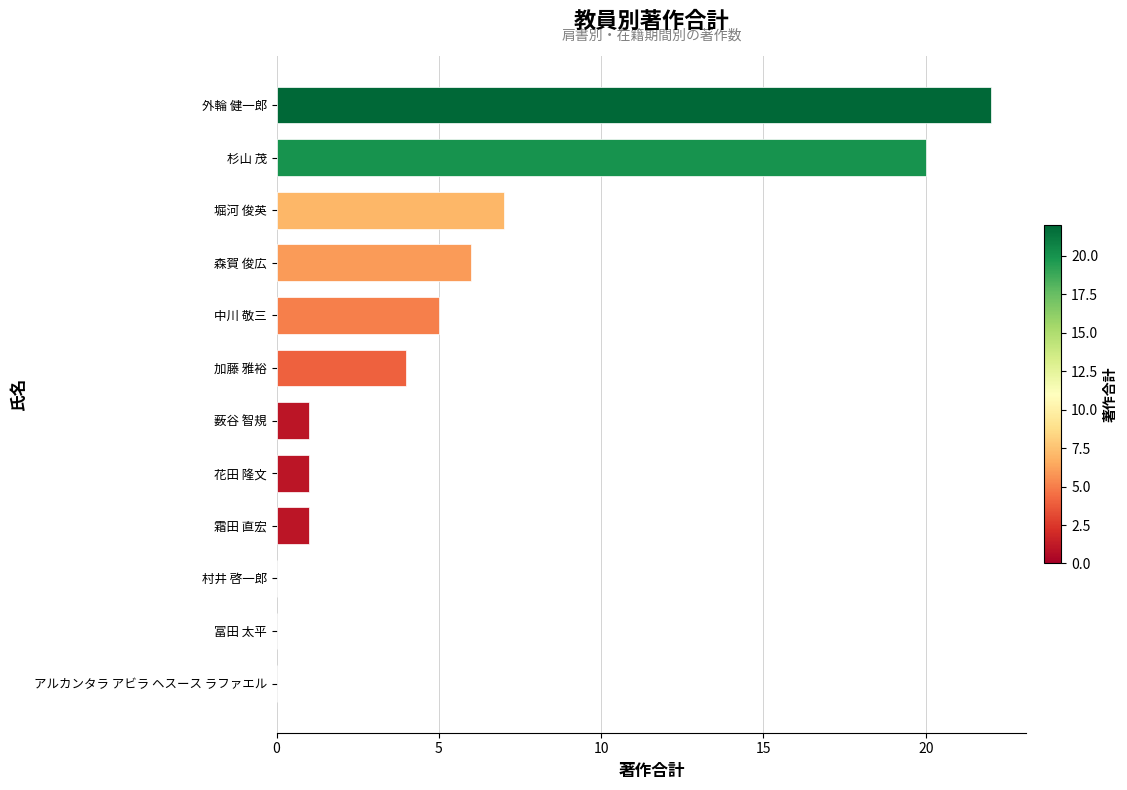

Reading bottom to top, extract all data points from this chart.

アルカンタラ アビラ ヘスース ラファエル=0	冨田 太平=0	村井 啓一郎=0	霜田 直宏=1	花田 隆文=1	薮谷 智規=1	加藤 雅裕=4	中川 敬三=5	森賀 俊広=6	堀河 俊英=7	杉山 茂=20	外輪 健一郎=22